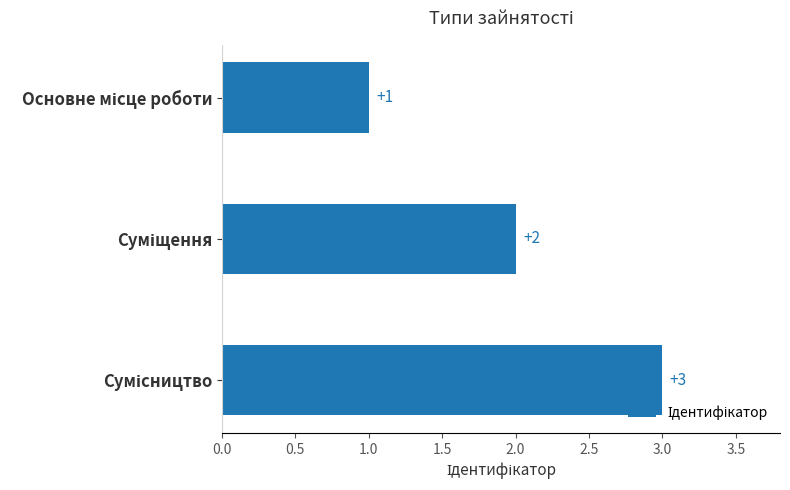

What is the sum of all values?

6